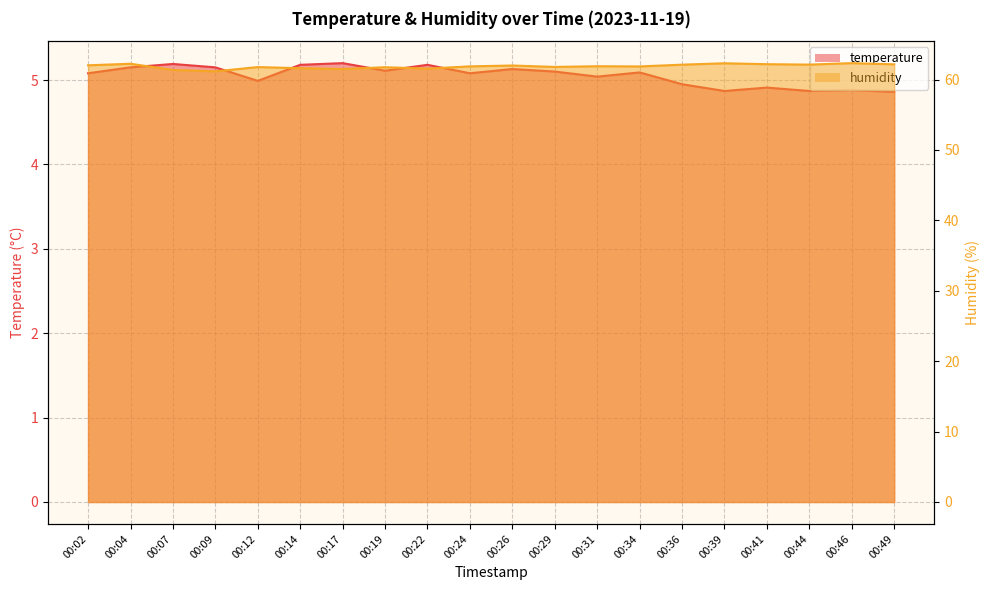

At which label is temperature closest to 5?

00:12